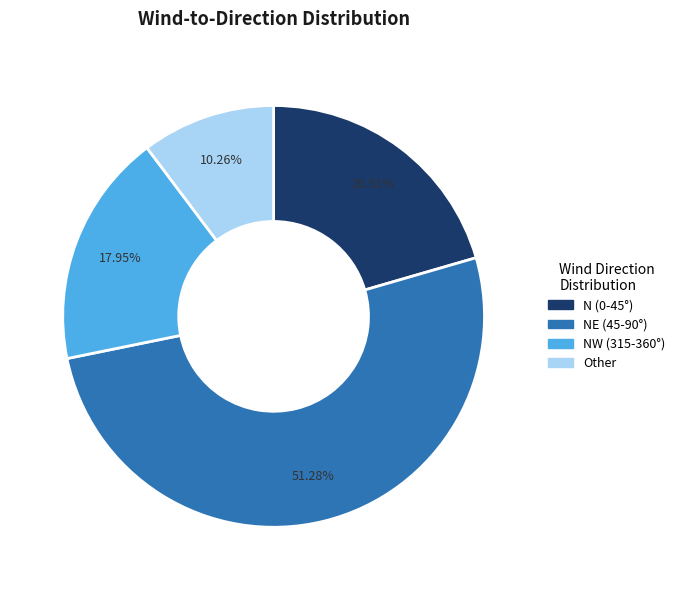

Which has a higher value, NW (315-360°) or NE (45-90°)?

NE (45-90°)